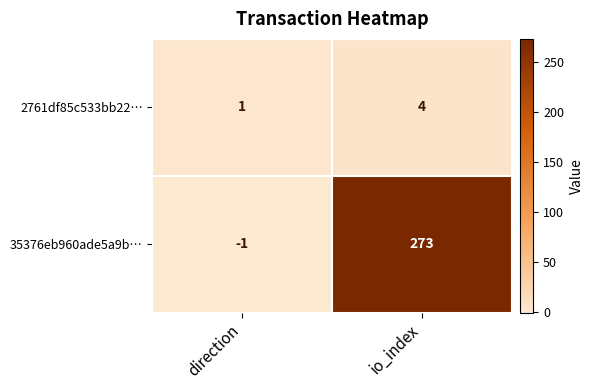

At which category does the chart reach its minimum across all series?

direction